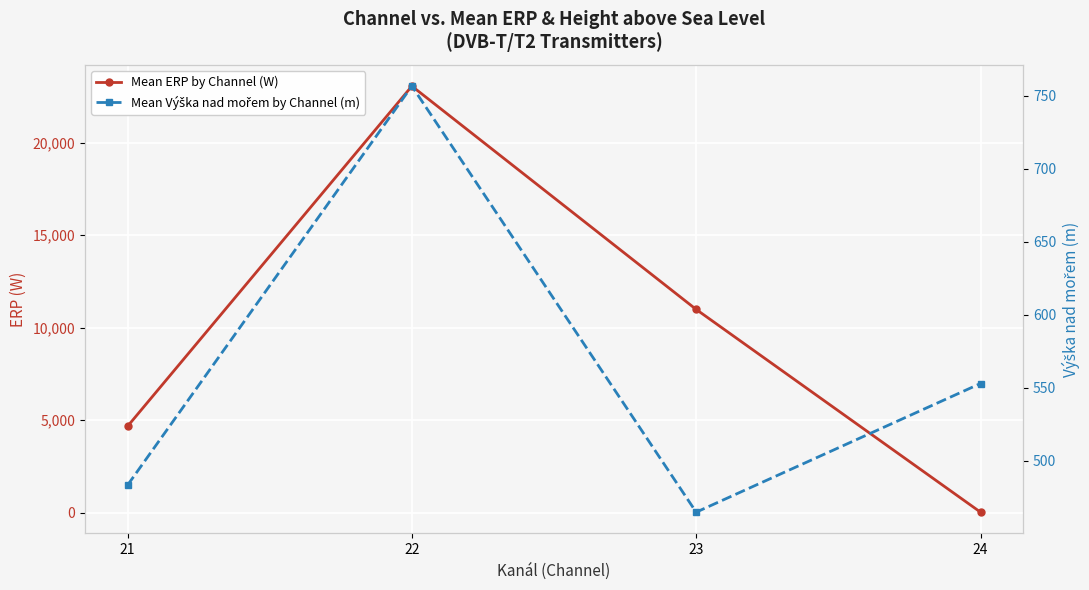

Reading left to right, extract all data points from this chart.

Mean ERP by Channel (W): 4668.1	23063.8	10988.1	25.0
Mean Výška nad mořem by Channel (m): 483.4	756.6	464.9	553.0